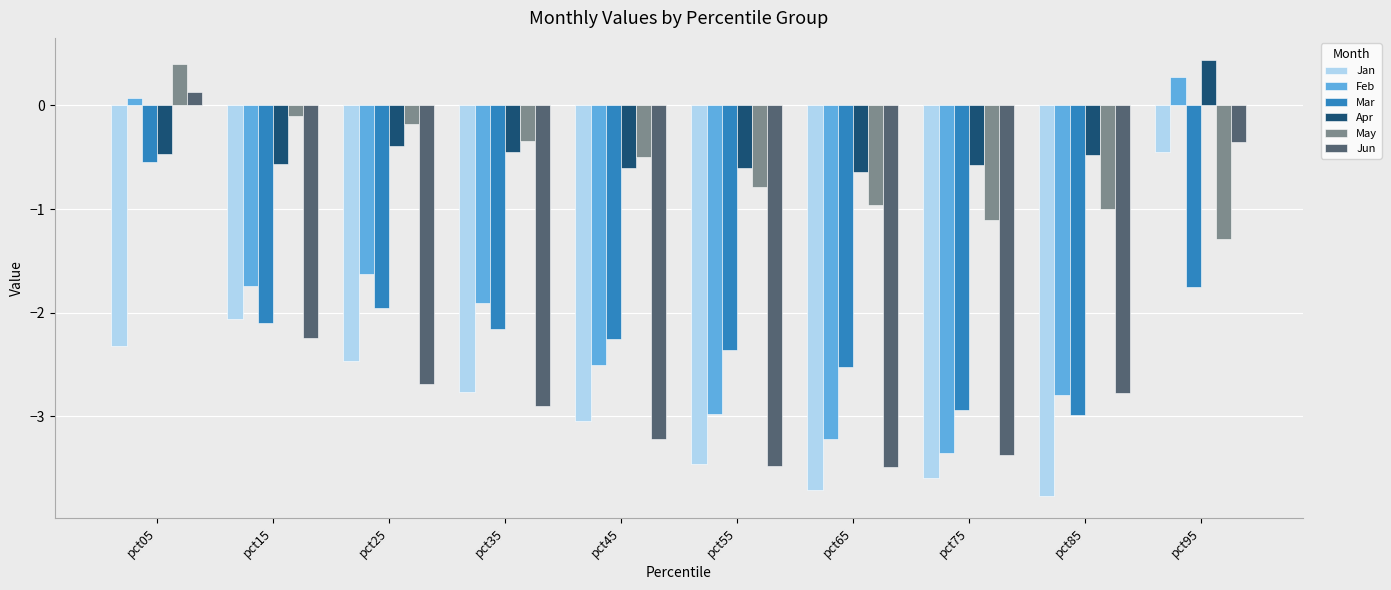

What is the sum of all Jun values?

-24.4